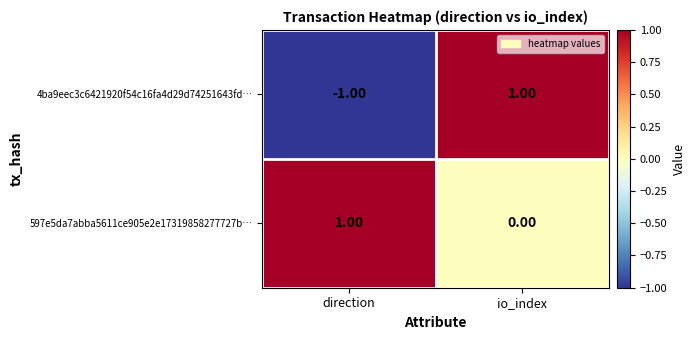

Rank the series by their average value, from lowest to highest.

4ba9eec3c6421920f54c16fa4d29d74251643fd…, 597e5da7abba5611ce905e2e17319858277727b…